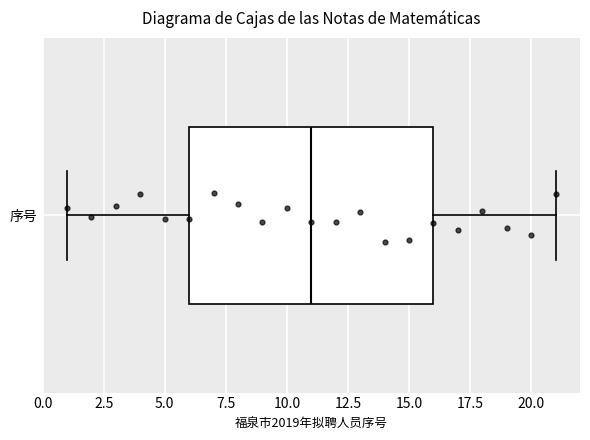

Where does the left whisker of the box for 序号 end on the x-axis? The values are not printed on the chart, so give them approximately, as read against the axis.

1